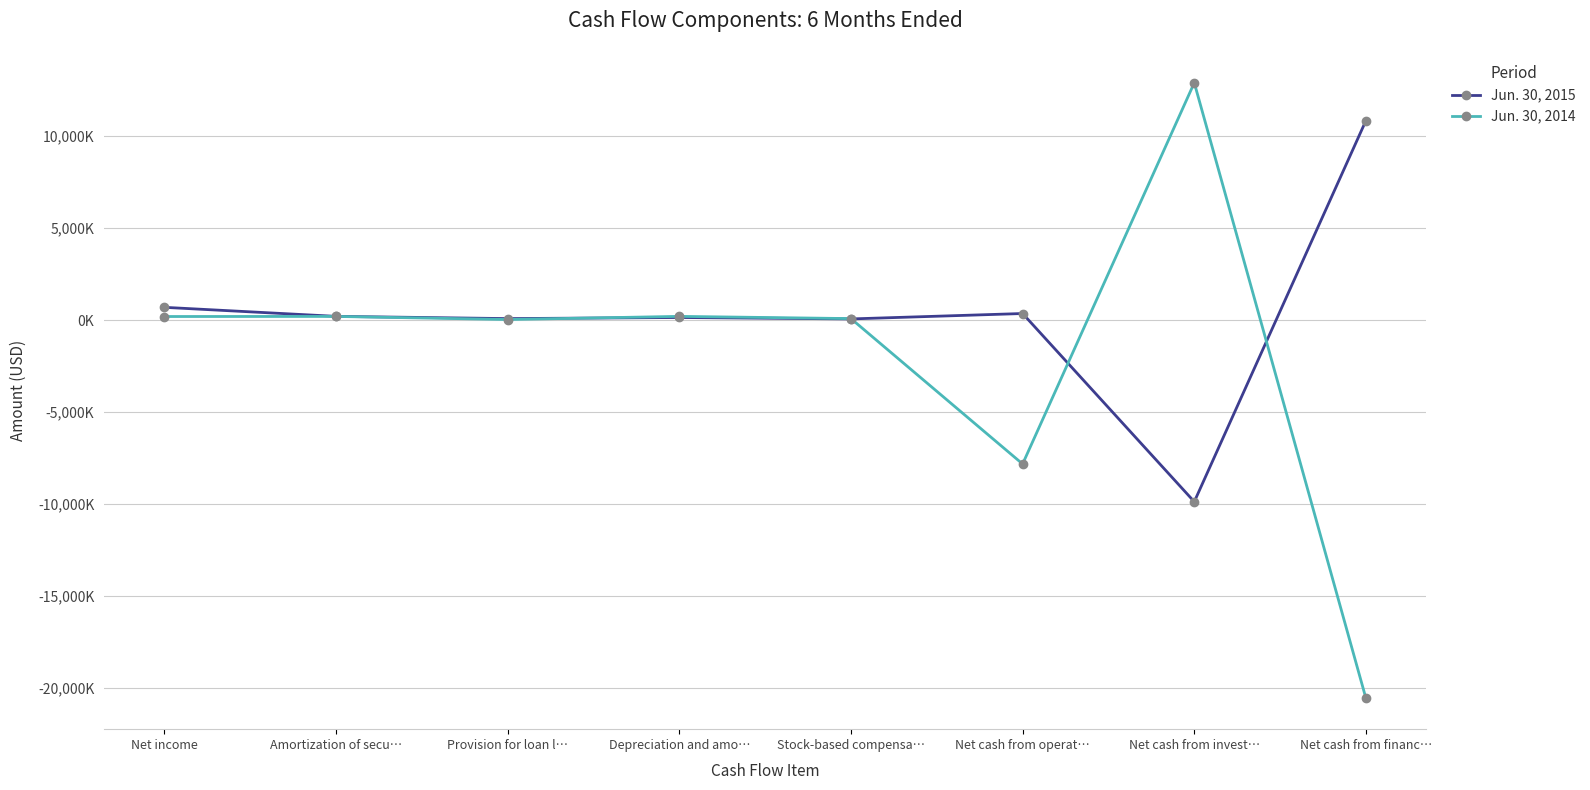

What is the difference between the Jun. 30, 2015 values at Net cash from invest… and Provision for loan l…?

9953000